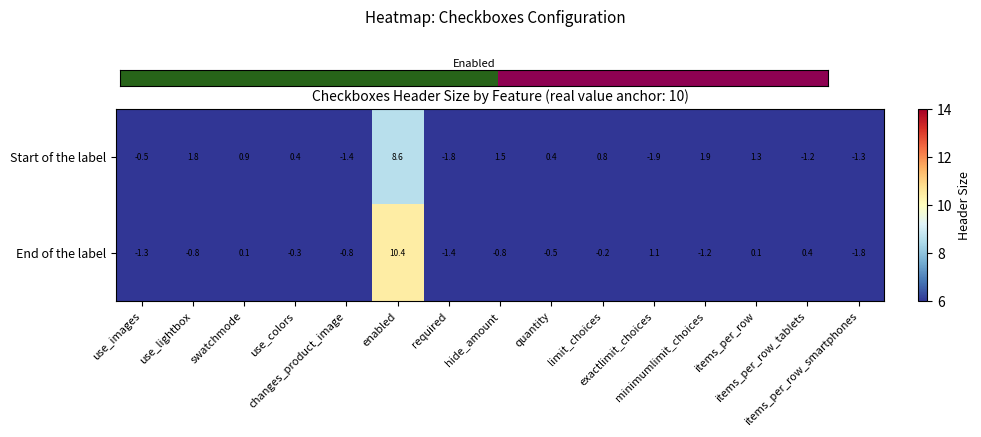

How many values in the End of the label series exceed 0?

5